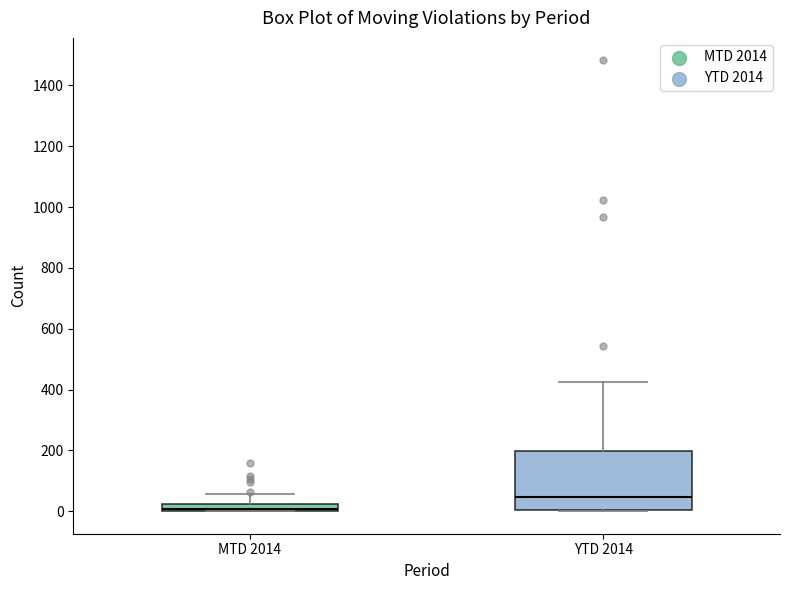

Where is the lower edge of the box for MTD 2014 on the y-axis? The values are not printed on the chart, so give them approximately, as read against the axis.

0